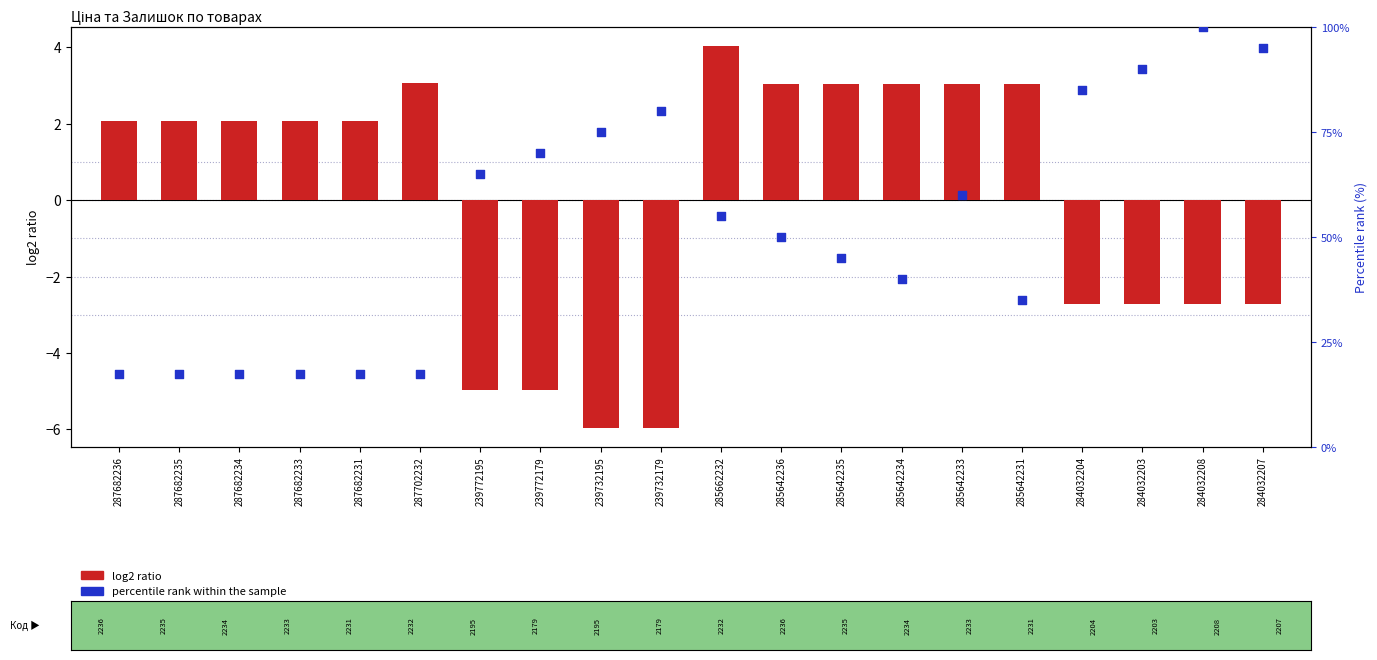

What are all the series names shown in the legend?

log2 ratio, percentile rank within the sample